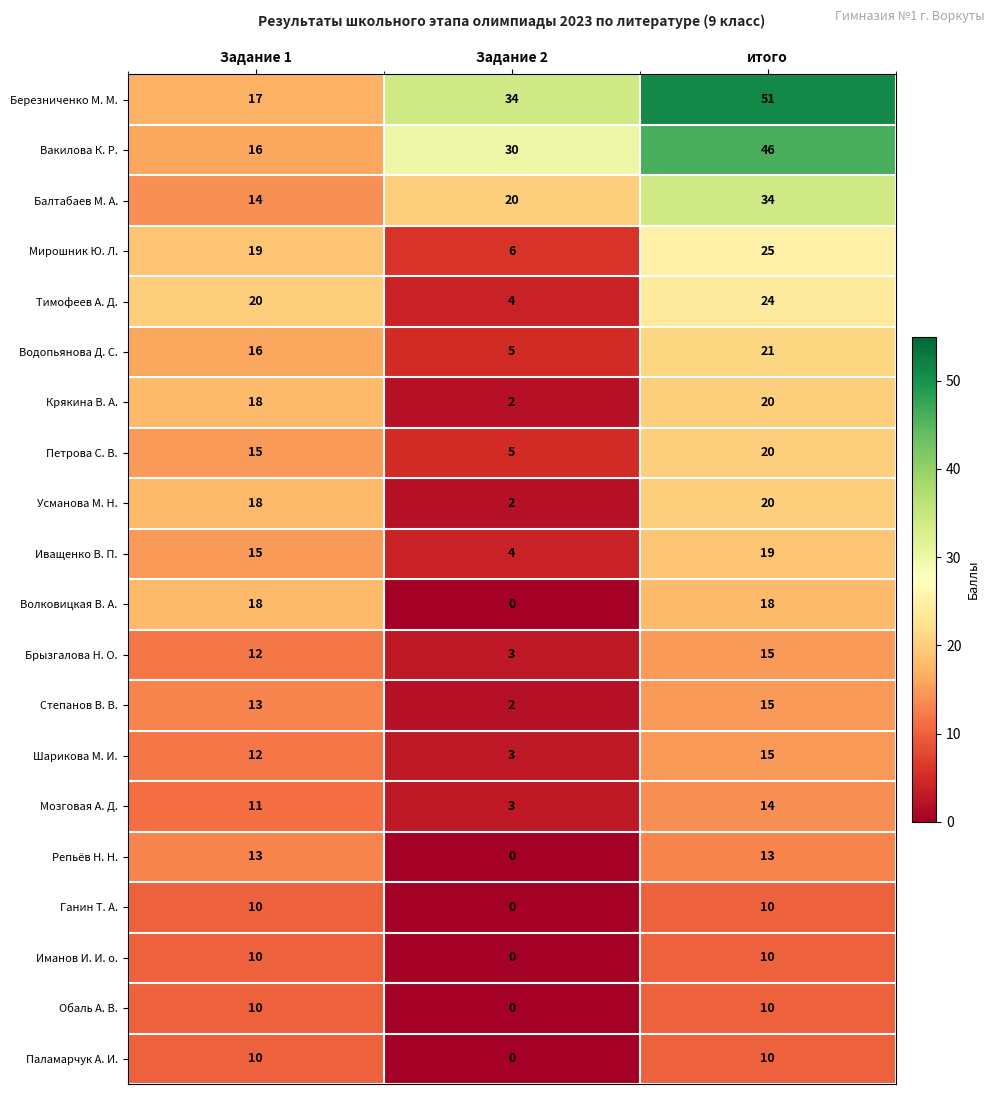

Which series has the largest range (max minus min)?

Березниченко М. М.